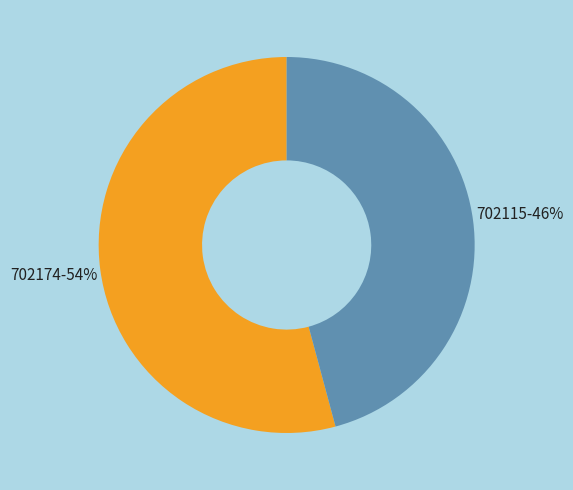

How many segments does this pie chart have?

2